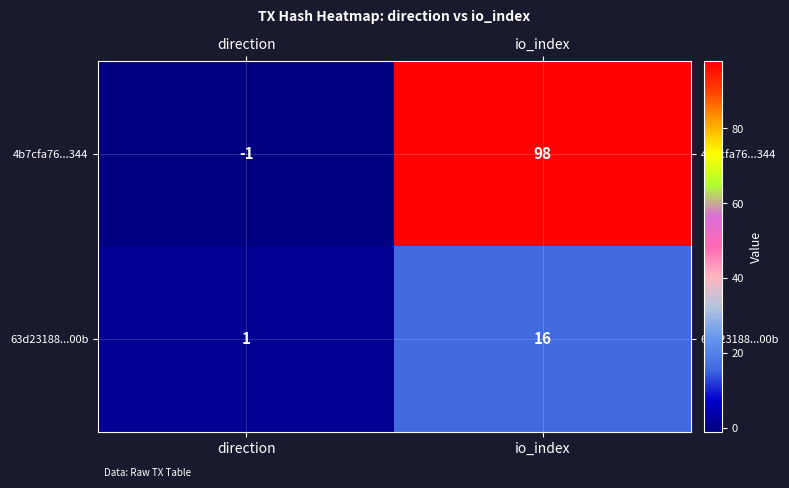

Is it true that 4b7cfa76...344 equals 35 at io_index?

False